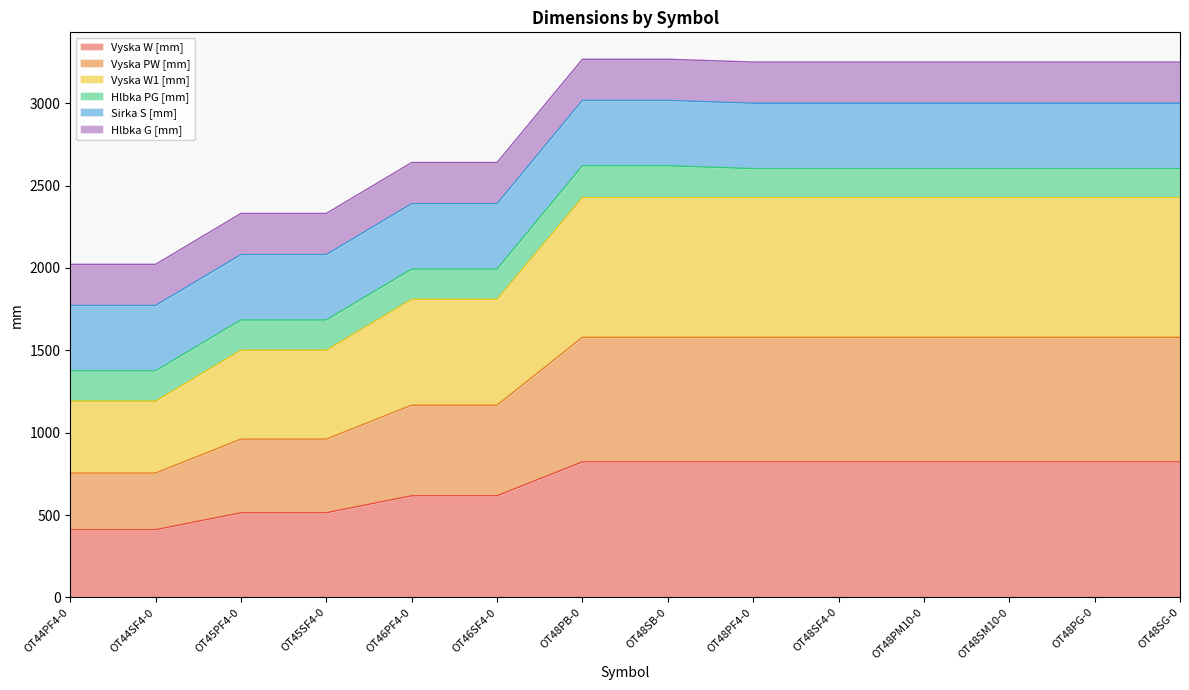

Which has a higher value, OT45SF4-0 or OT48PF4-0?

OT48PF4-0